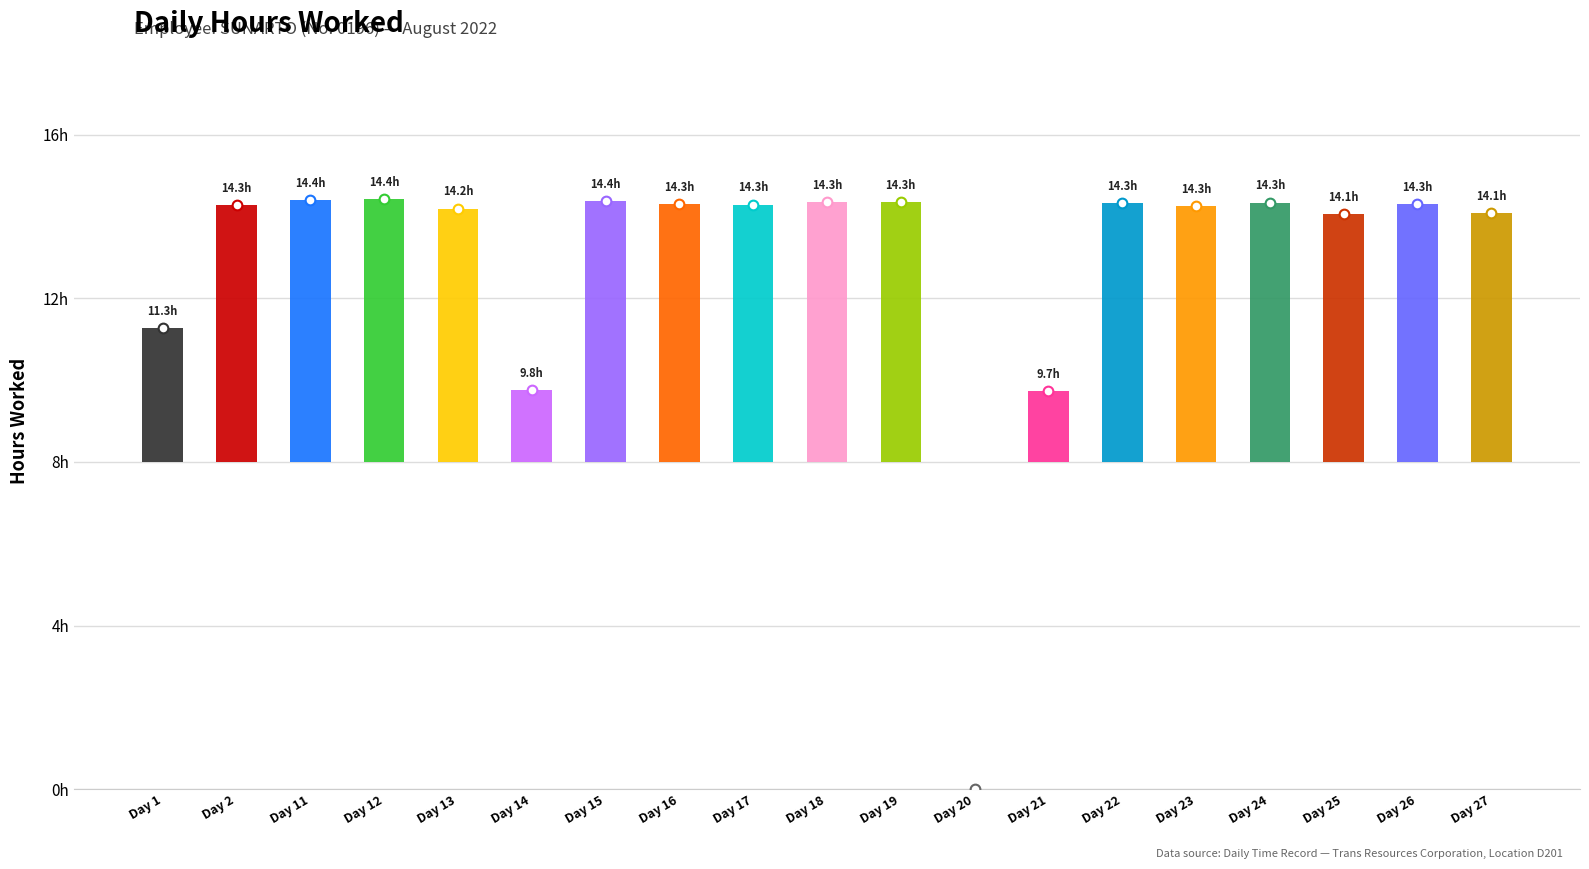

True or false: the data shows 24.2 at 27.

False